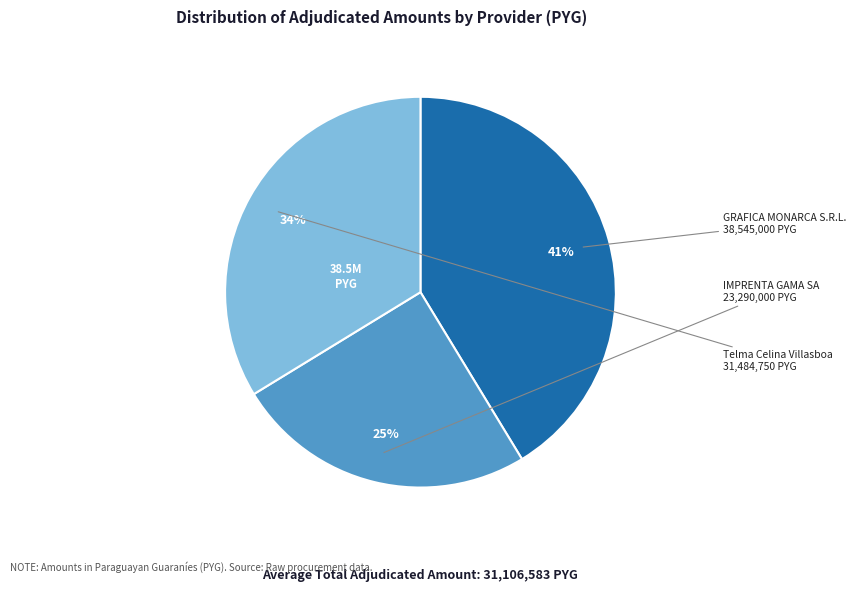

Which category has the smallest portion of the pie?

IMPRENTA GAMA SA